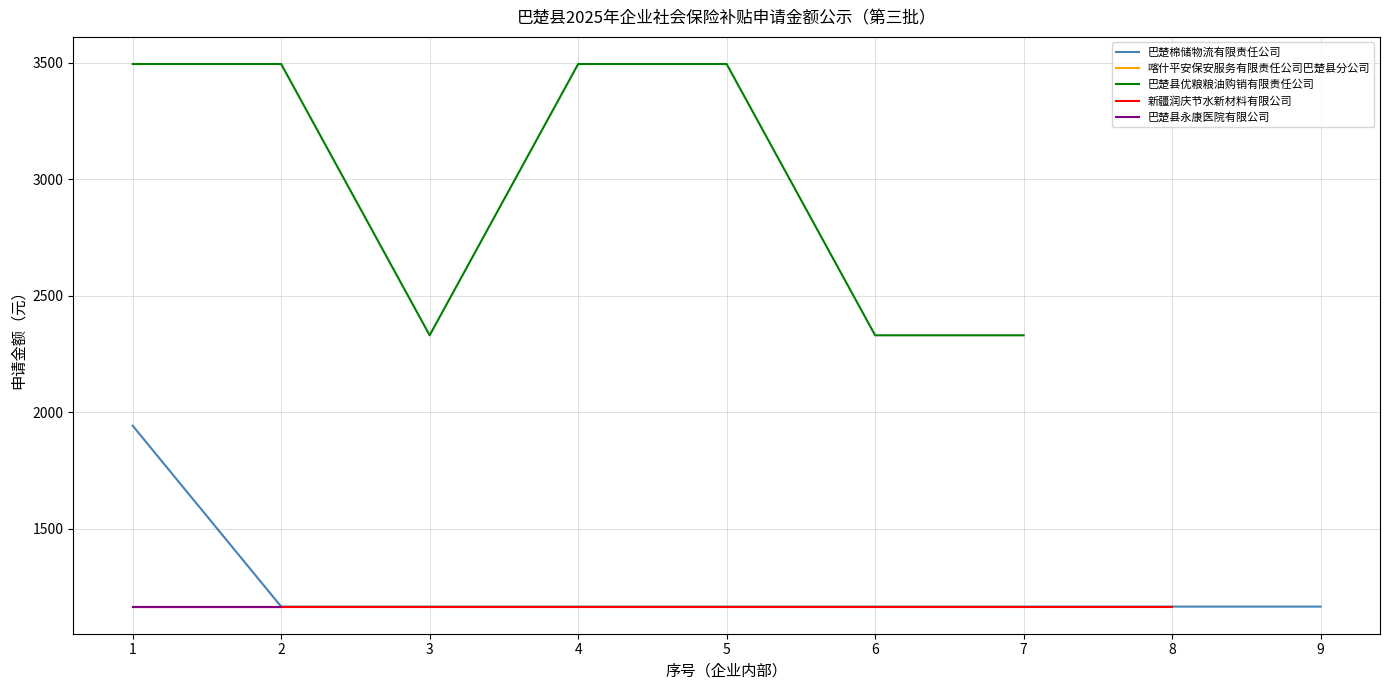

True or false: 喀什平安保安服务有限责任公司巴楚县分公司 and 巴楚县优粮粮油购销有限责任公司 intersect in this chart.

False